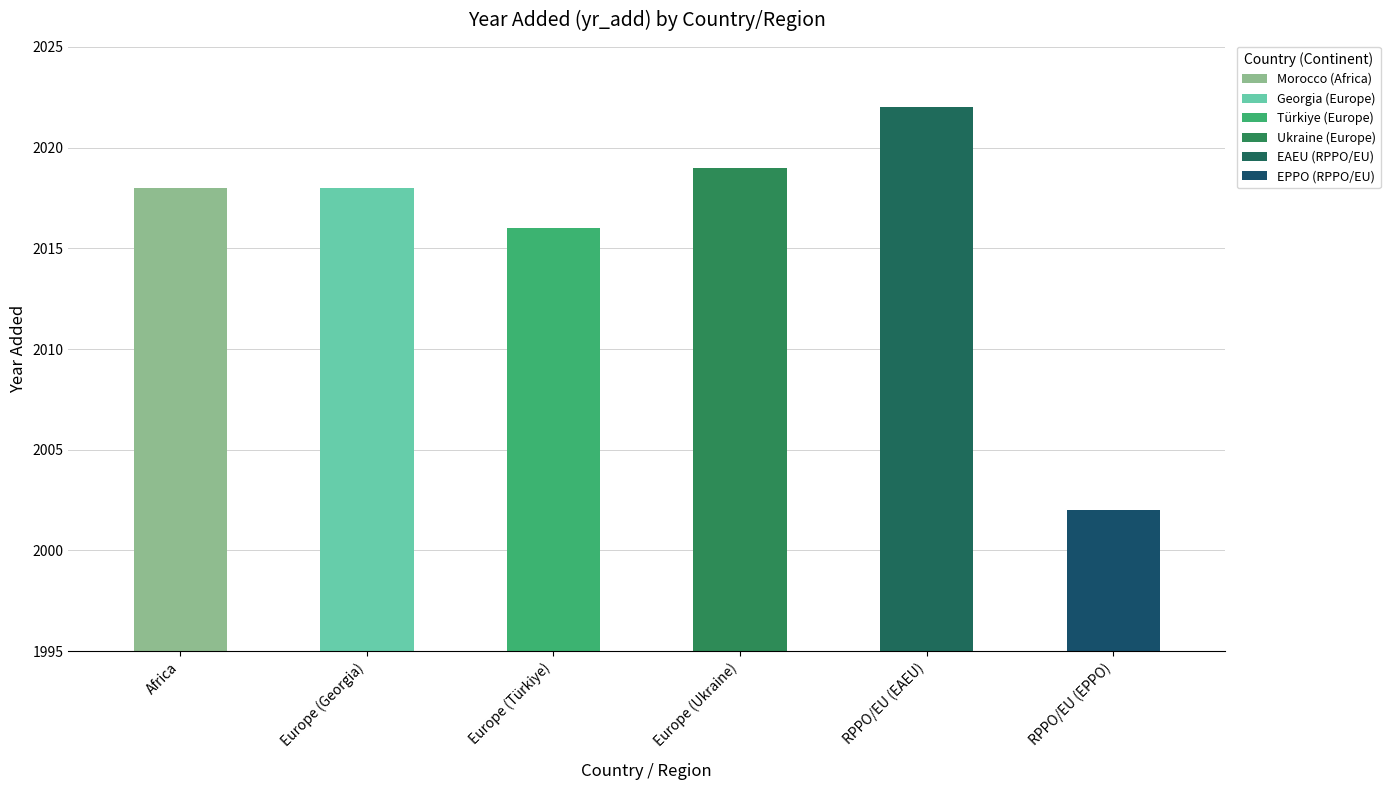

Does the chart contain stacked bars?

No